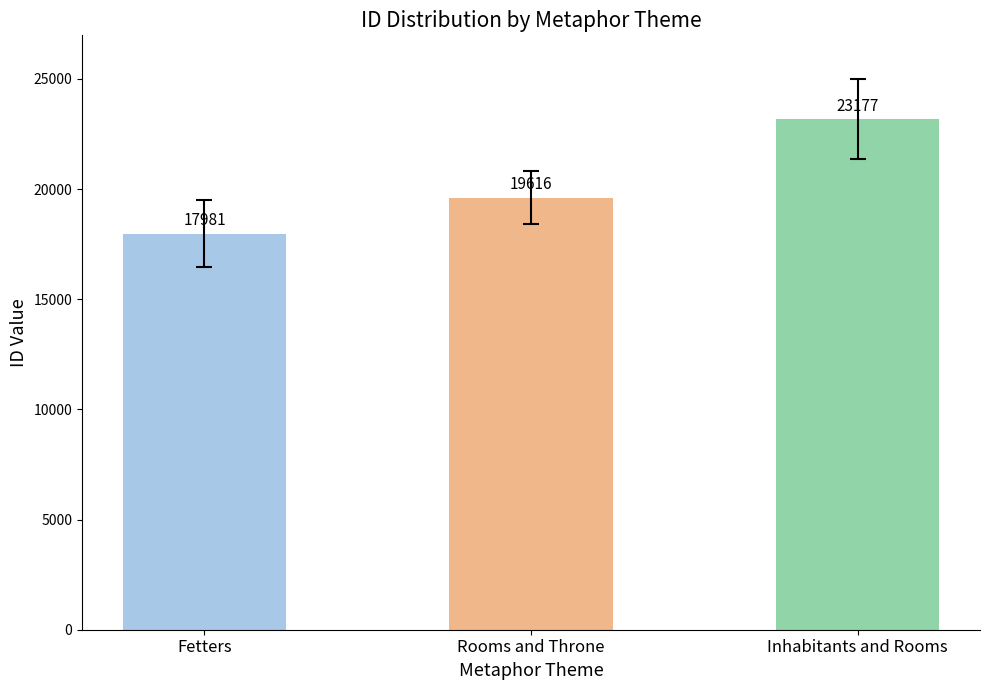

What is the difference between the second highest and minimum values?

1635